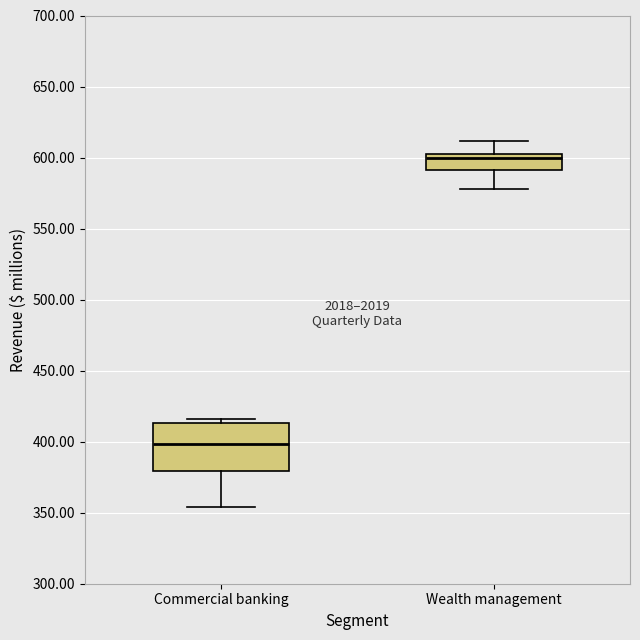

Which box has the highest median line?

Wealth management